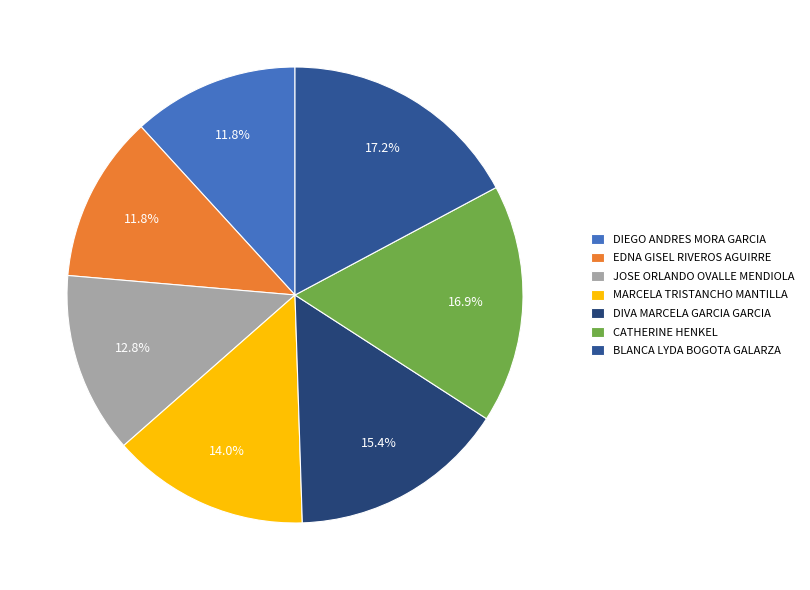

Does DIVA MARCELA GARCIA GARCIA account for over 50% of the chart?

No